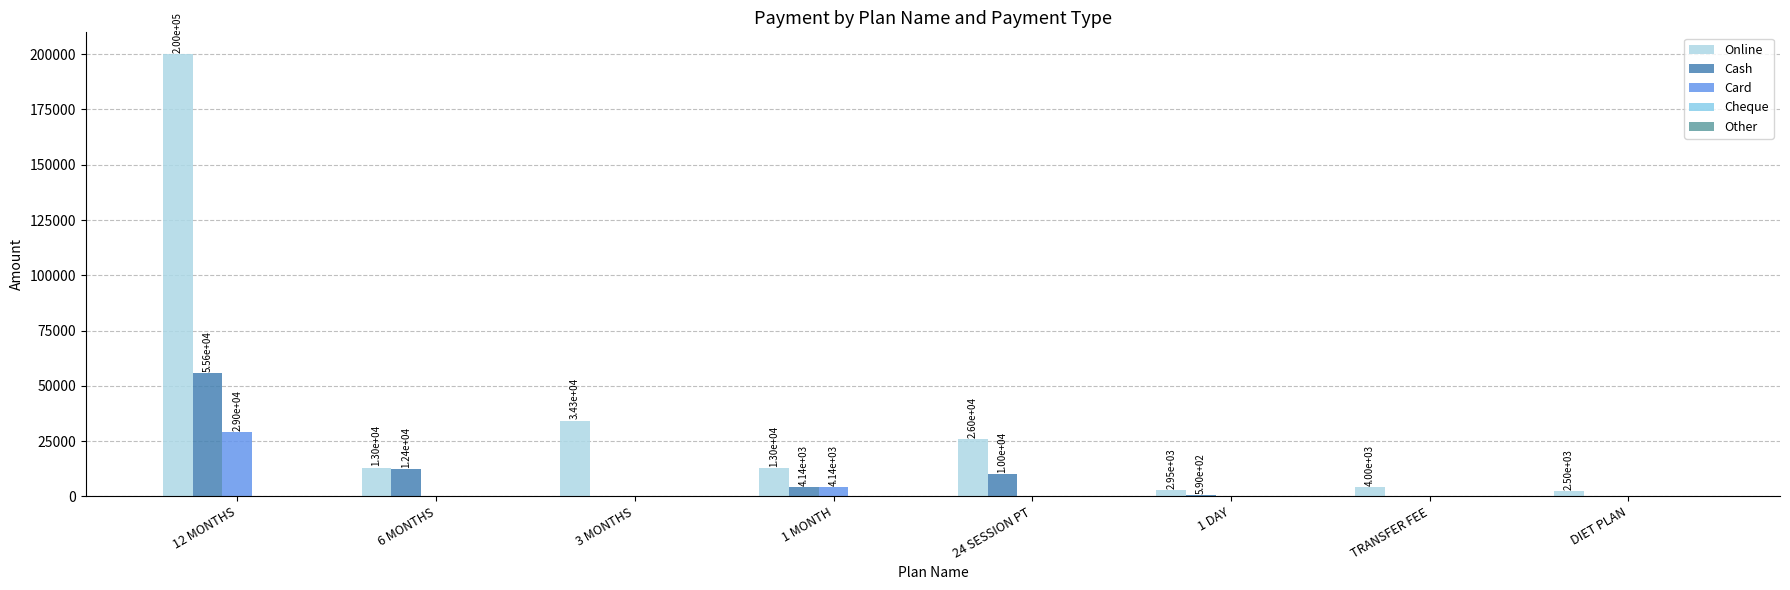

The Online series shows 23695 at 3 MONTHS. True or false?

False